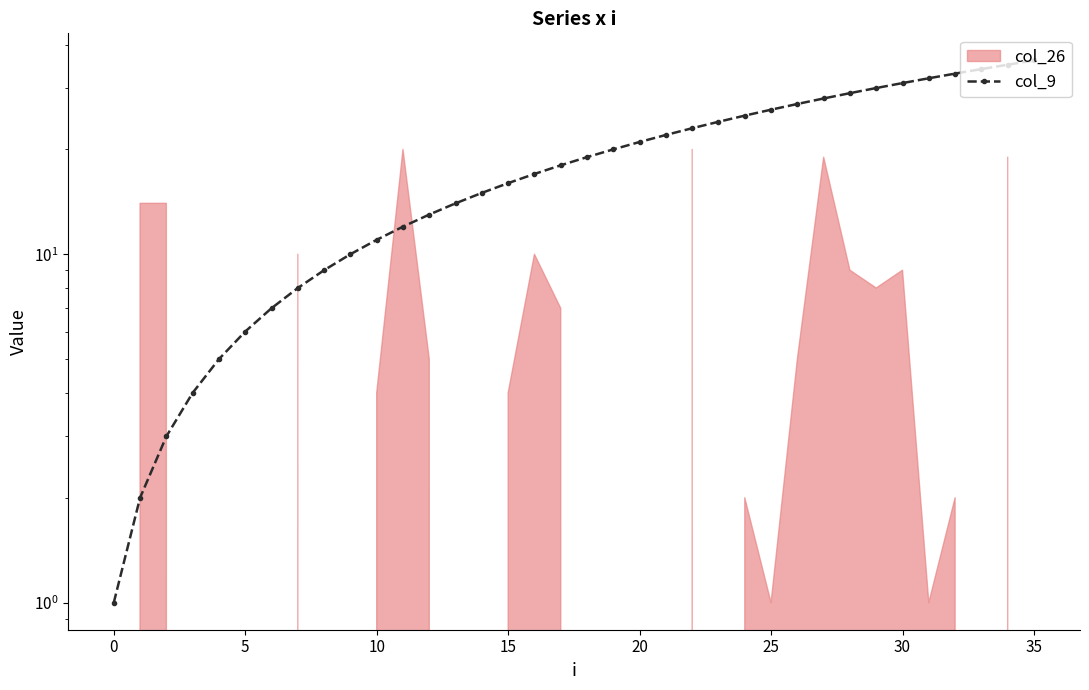

Which label corresponds to the largest value in the chart?

35